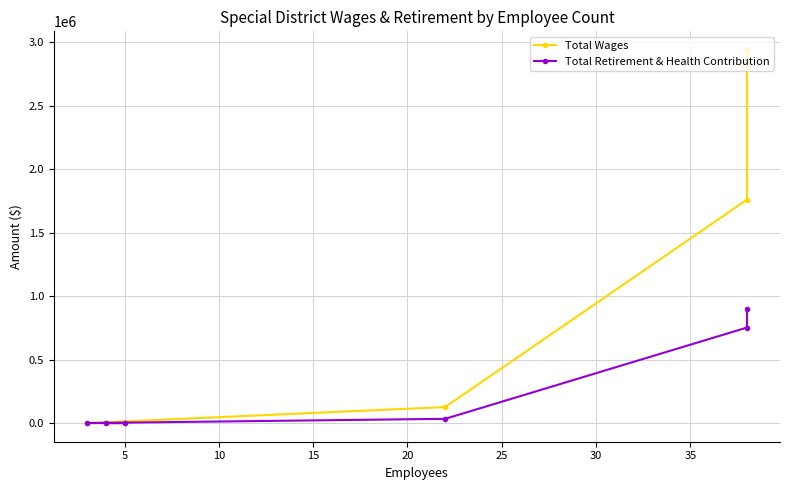

True or false: Total Retirement & Health Contribution has more than 2 points higher than both neighbors.

False